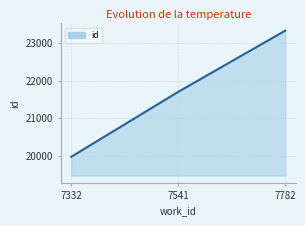

What is the sum of all values?

64997